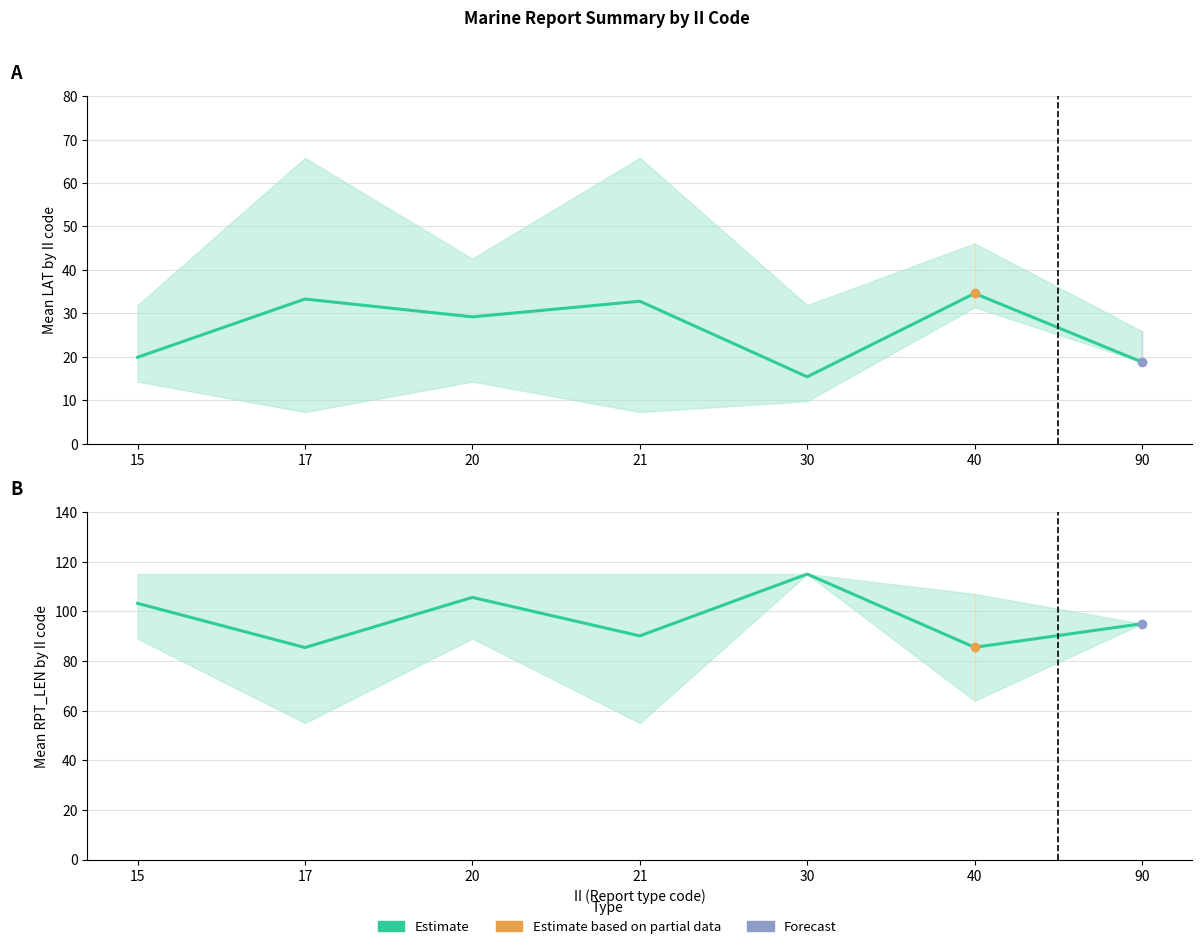

How many series are shown in this chart?

2